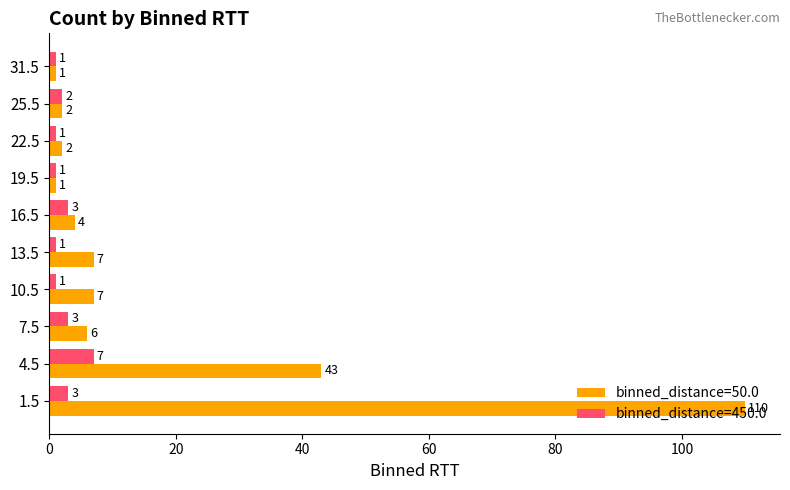

Rank the series at 10.5 from lowest to highest value.

binned_distance=450.0, binned_distance=50.0